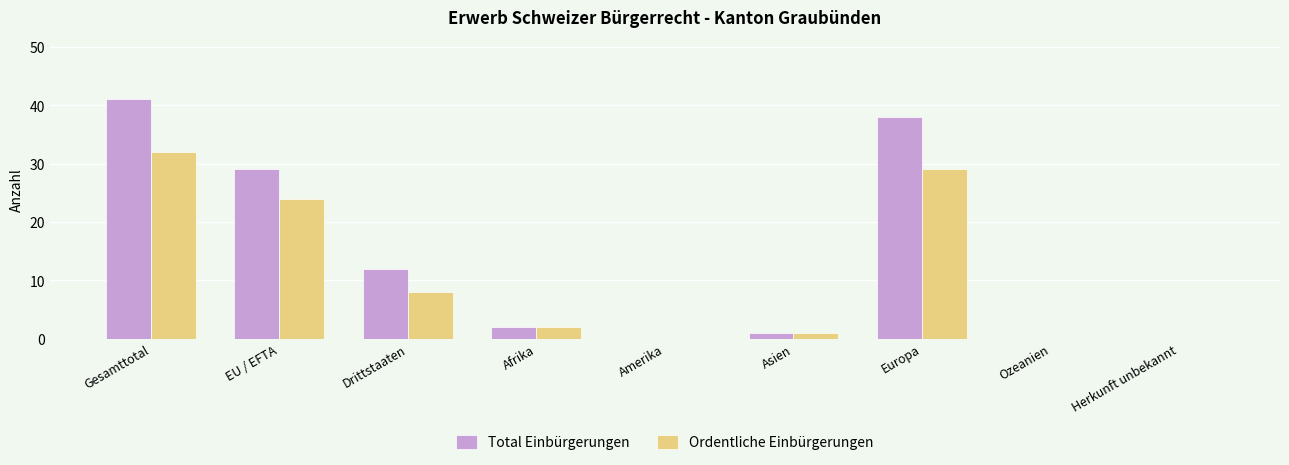

What is the maximum value shown in the chart?

41